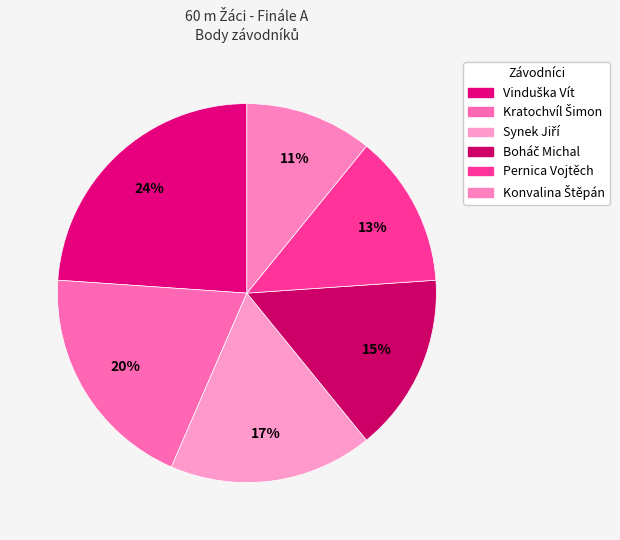

How many segments does this pie chart have?

6